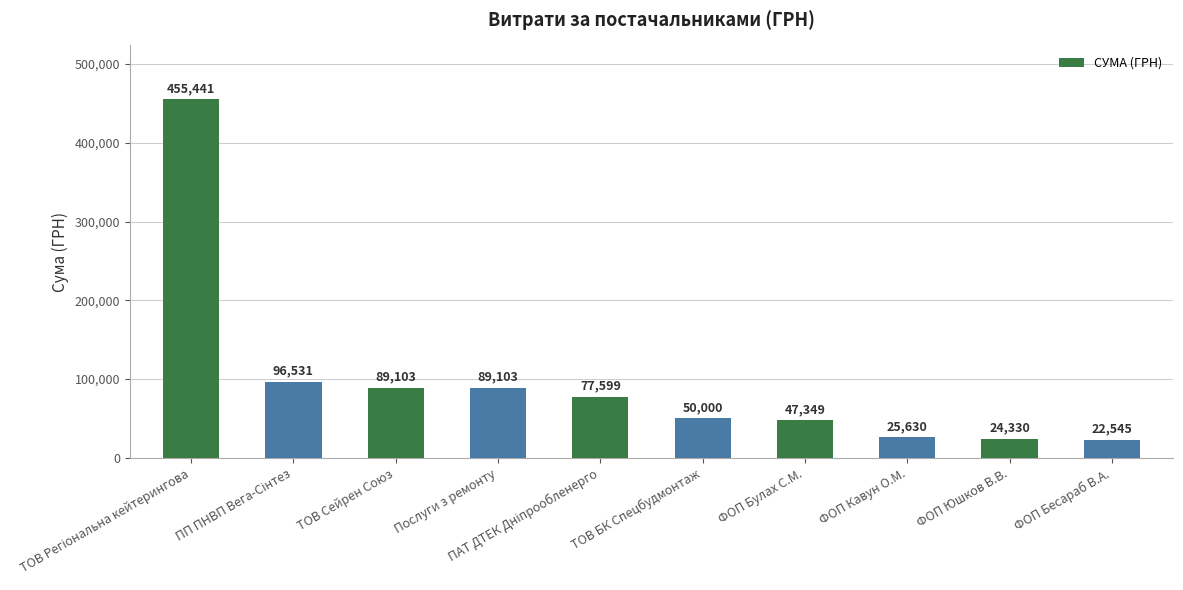

True or false: the data shows 76274.4 at ФОП Булах С.М..

False